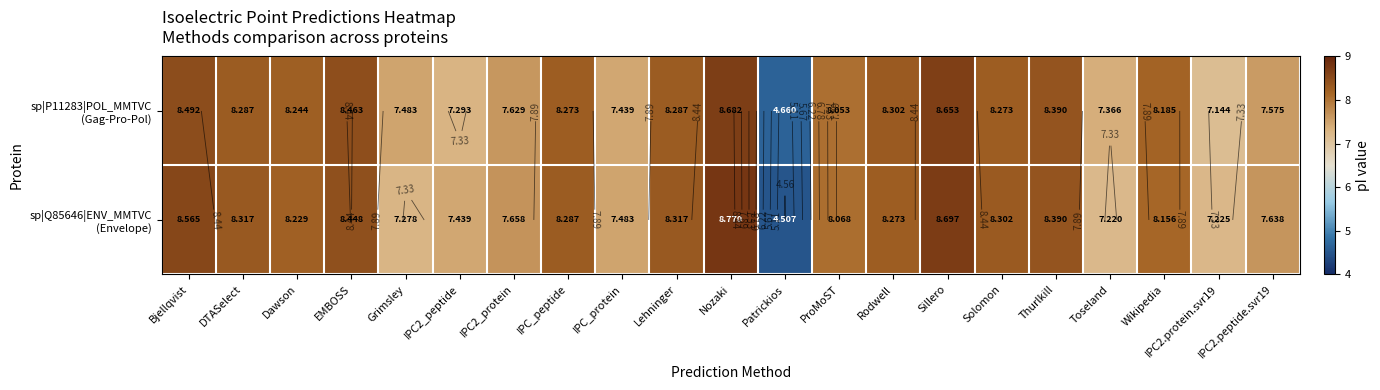

Rank the series by their average value, from lowest to highest.

sp|P11283|POL_MMTVC (Gag-Pro-Pol), sp|Q85646|ENV_MMTVC (Envelope)